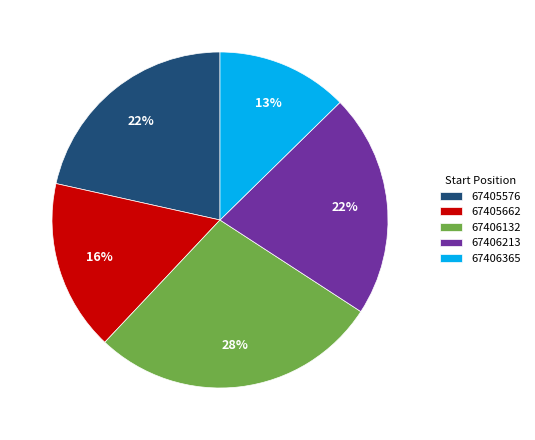

Which category has the smallest portion of the pie?

67406365